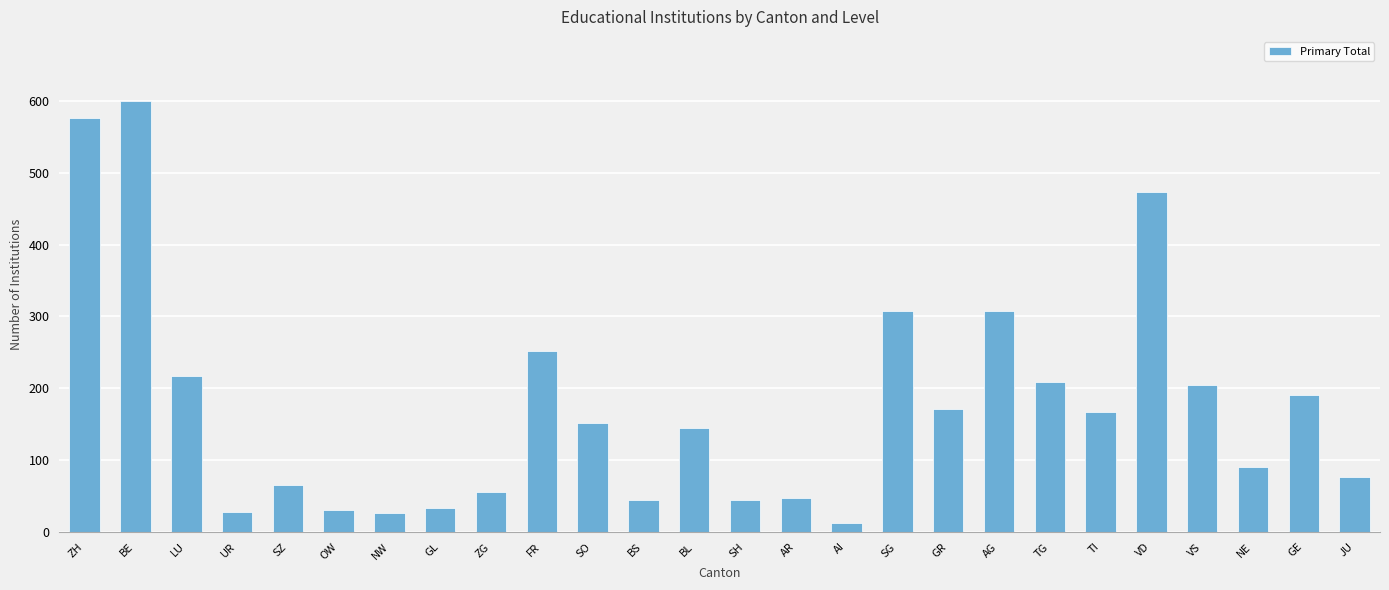

Read the value at SG.

308